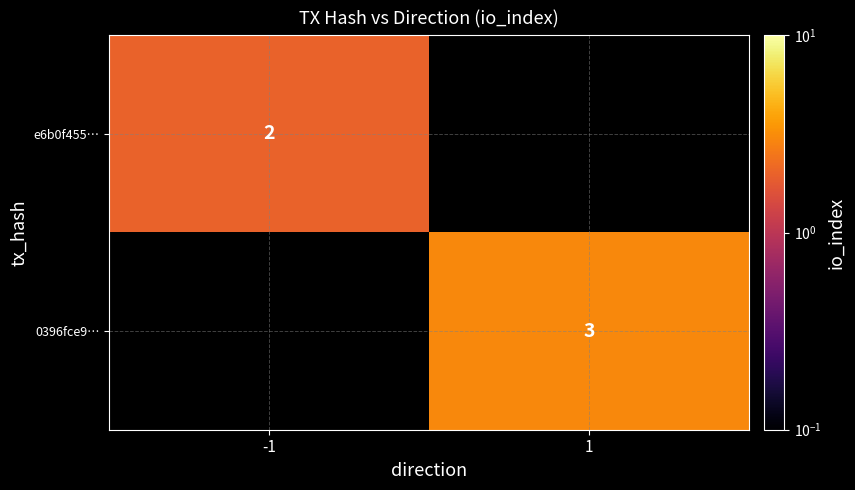

Between 1 and -1, which is larger?

-1